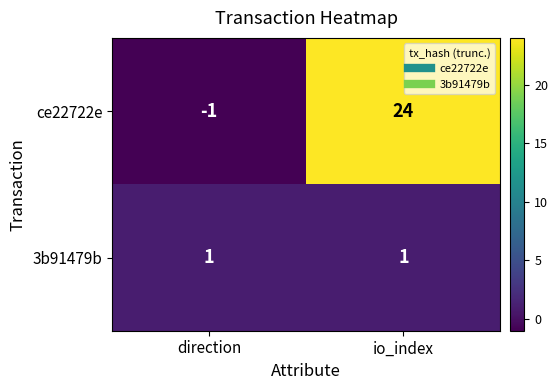

The value of 3b91479b at direction is 1. True or false?

True